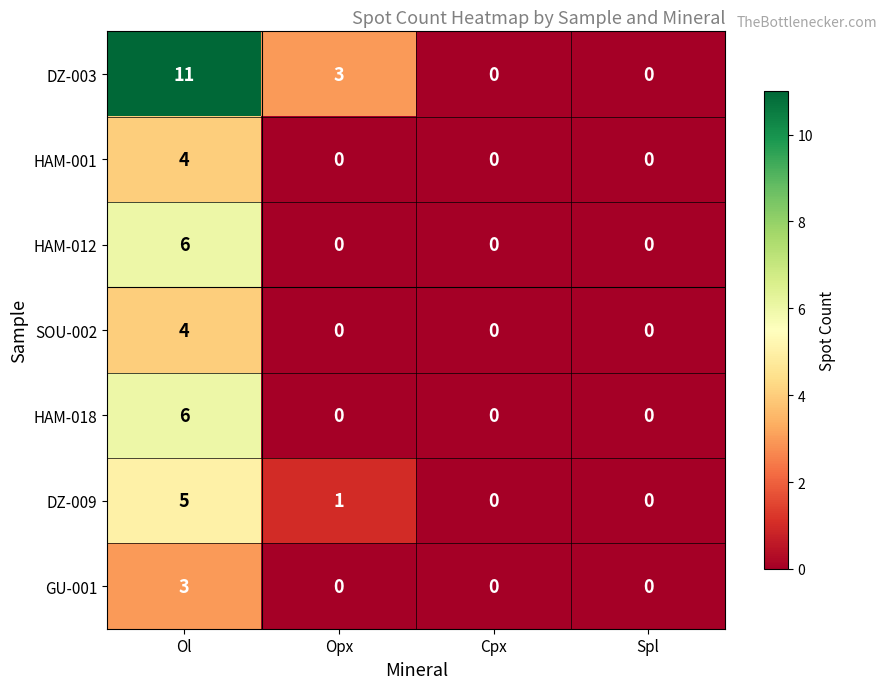

True or false: SOU-002 has a value of 0 at Cpx.

True